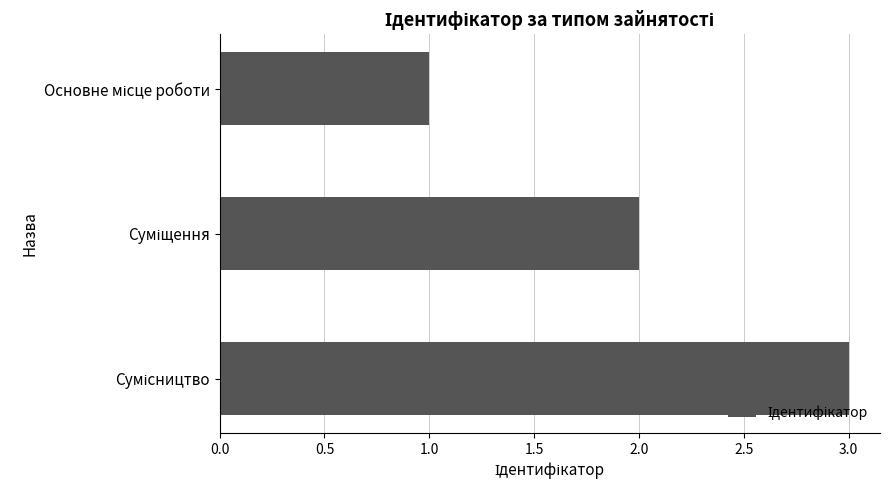

What is the sum of all values?

6